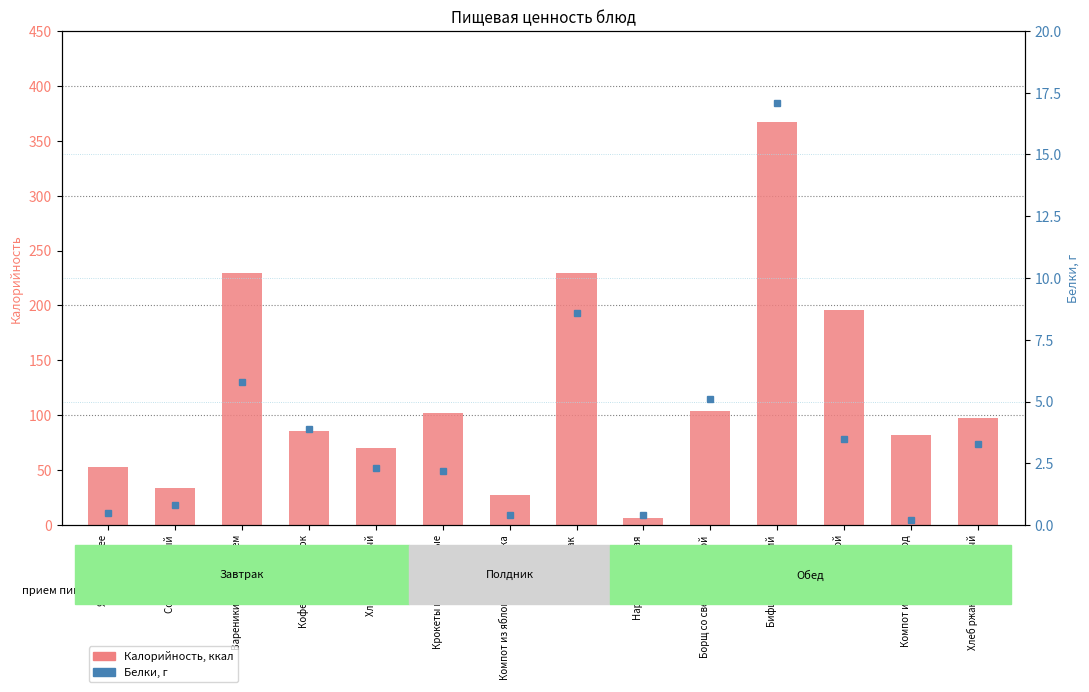

What is the difference between the second highest and minimum values in the Белки series?

8.4